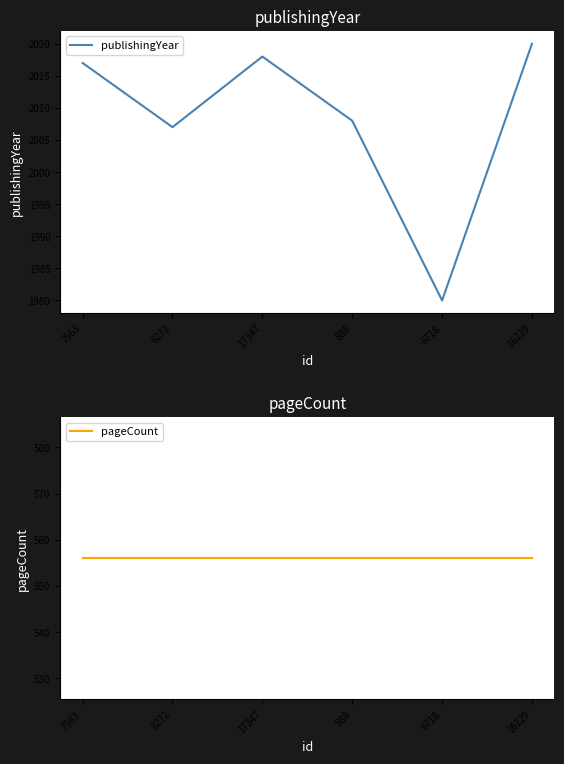

Is it true that pageCount equals 556 at 888?

True